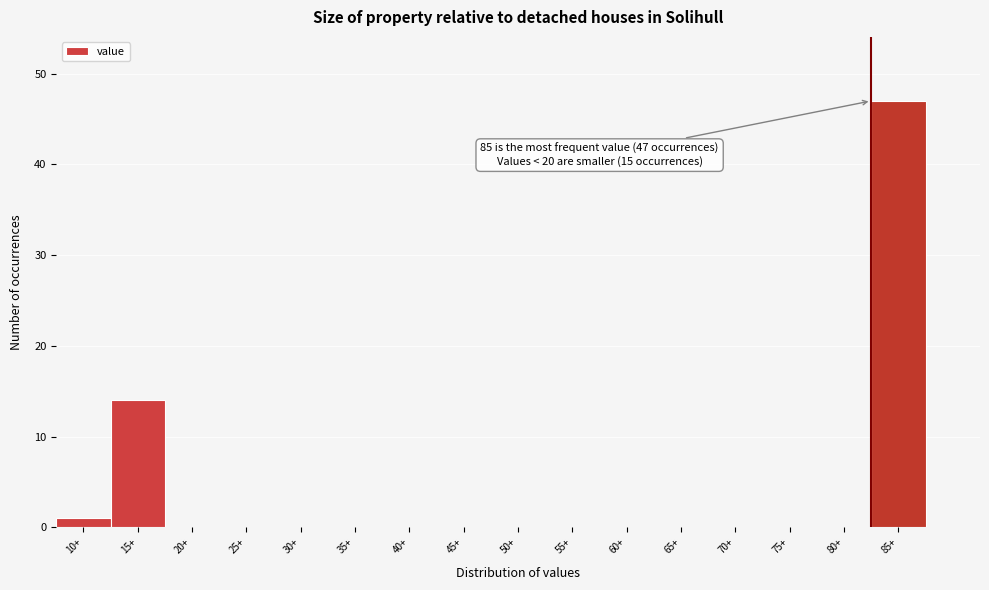

Reading right to left, transcribe all the data shown in this chart.

85+=47	80+=0	75+=0	70+=0	65+=0	60+=0	55+=0	50+=0	45+=0	40+=0	35+=0	30+=0	25+=0	20+=0	15+=14	10+=1